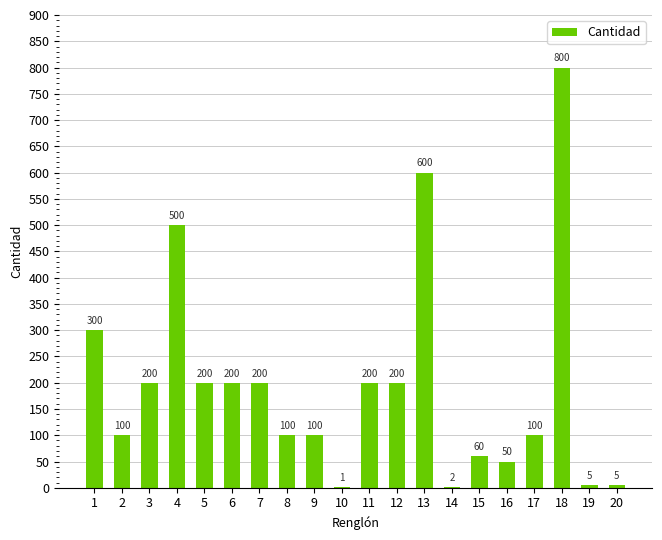

Are the bars horizontal?

No